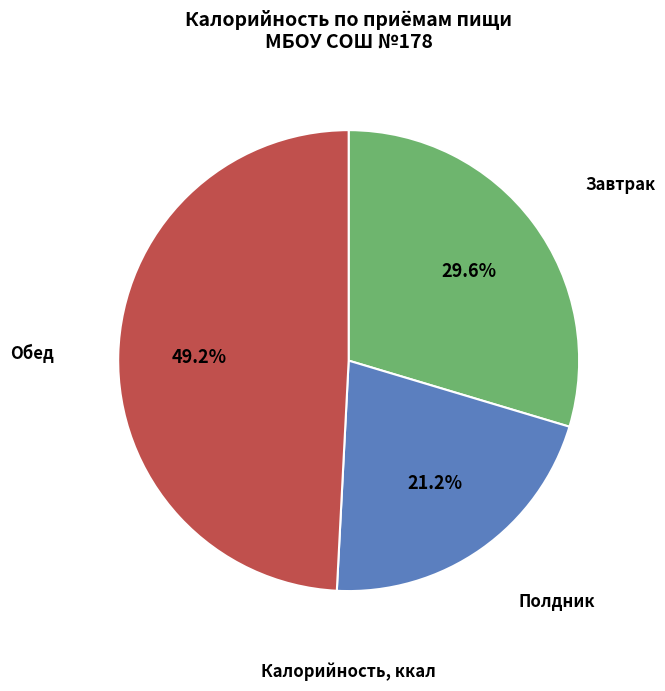

How many segments does this pie chart have?

3